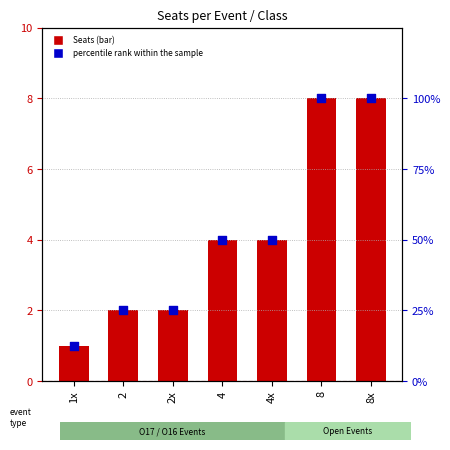

What are all the series names shown in the legend?

Seats, percentile rank within the sample